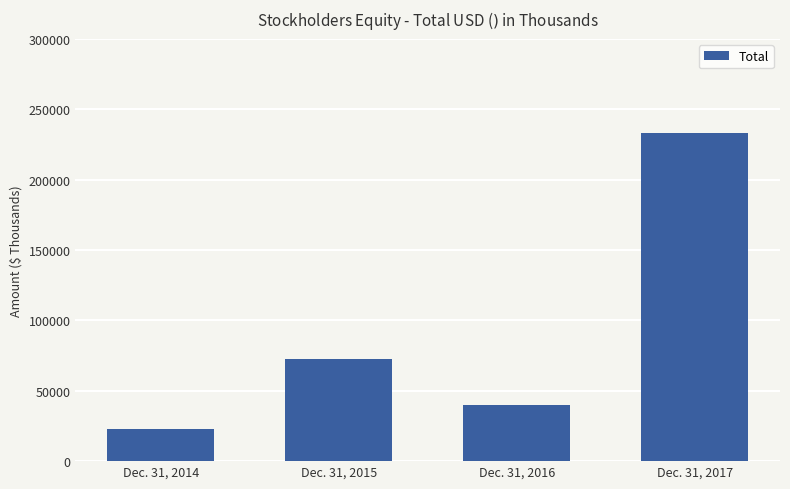

What is the ratio of the value at Dec. 31, 2015 to the value at Dec. 31, 2017?

0.3